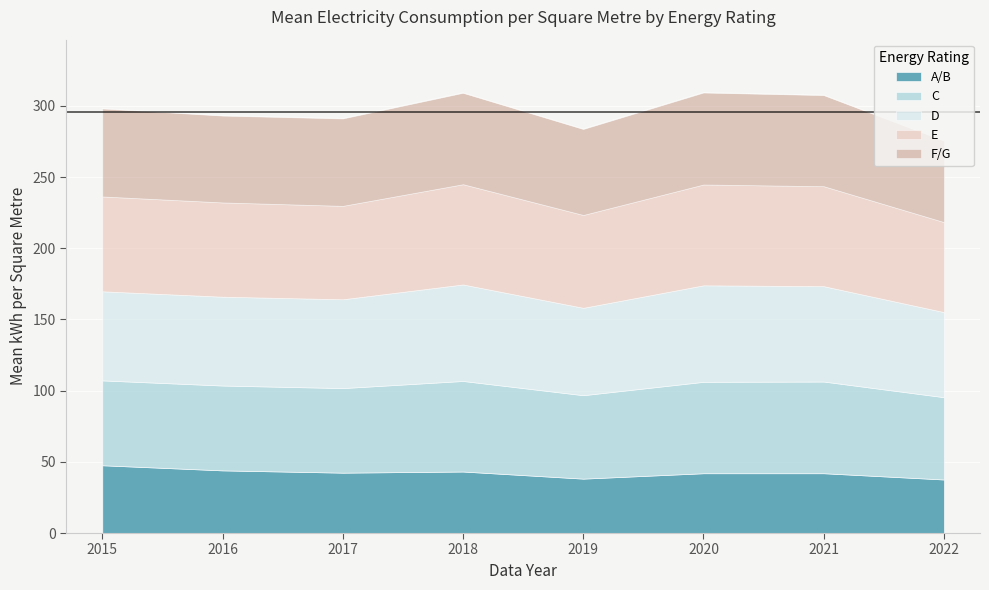

Which series changed the most between 2020 and 2021?

D